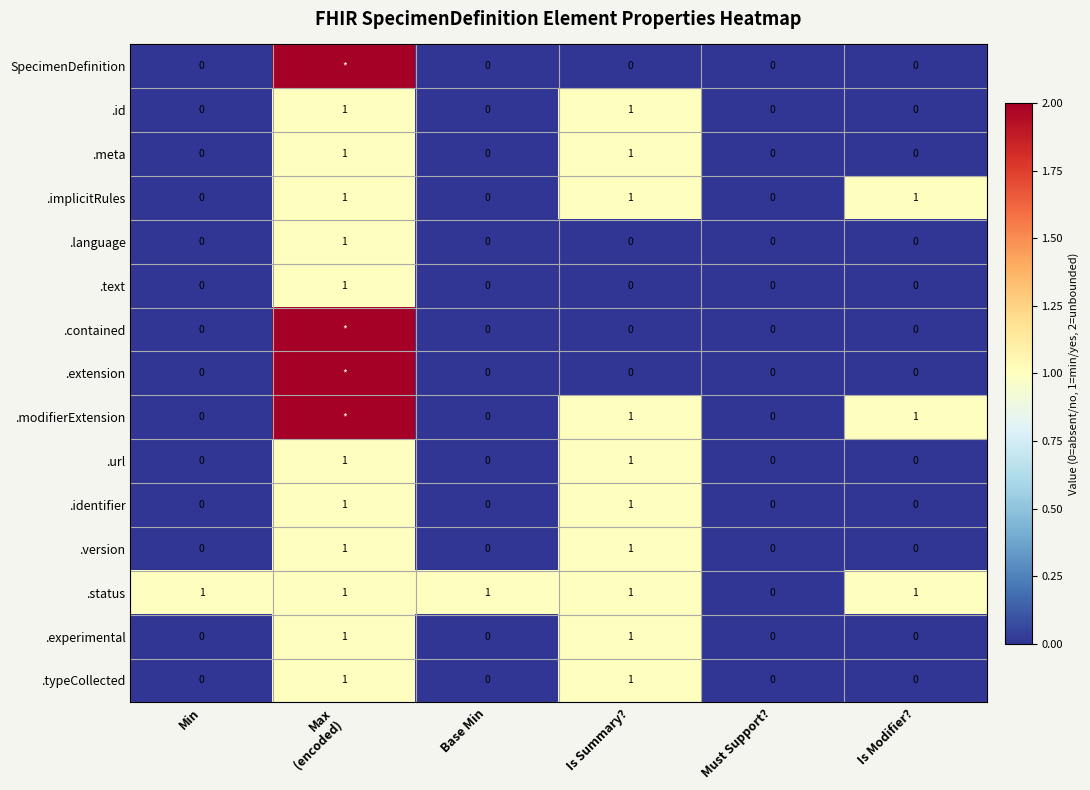

What is the total value across all series at Base Min?

1